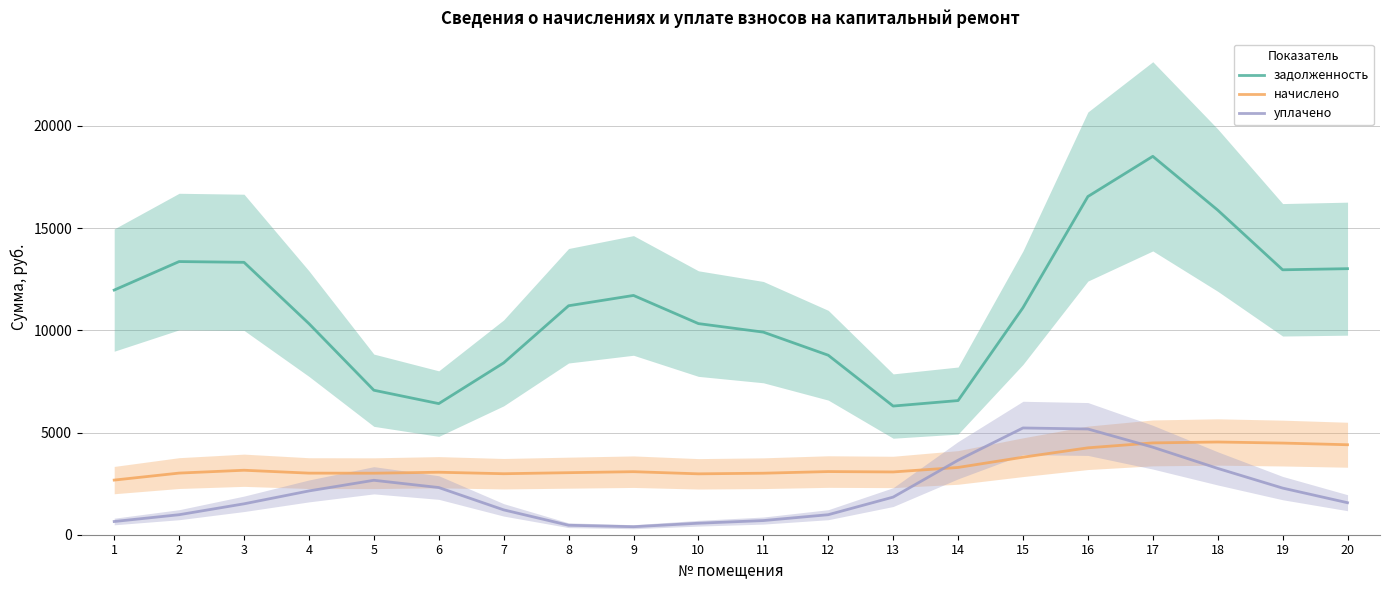

Reading right to left, transcribe all the data shown in this chart.

задолженность: 20=13017.7	19=12962.9	18=15882.9	17=18514.7	16=16548.3	15=11110.2	14=6564.6	13=6295.7	12=8782.7	11=9913.0	10=10330.5	9=11708.3	8=11203.7	7=8408.5	6=6415.4	5=7070.0	4=10329.0	3=13328.9	2=13365.7	1=11971.3
начислено: 20=4402.6	19=4484.7	18=4536.9	17=4493.3	16=4251.7	15=3793.0	14=3291.4	13=3071.5	12=3090.2	11=3009.9	10=2979.4	9=3084.4	8=3035.8	7=2984.9	6=3057.5	5=3010.1	4=3013.7	3=3154.8	2=3015.9	1=2673.2
уплачено: 20=1566.0	19=2281.6	18=3245.1	17=4282.8	16=5173.2	15=5223.5	14=3645.4	13=1840.8	12=979.5	11=692.6	10=562.6	9=391.8	8=463.4	7=1215.8	6=2308.5	5=2664.1	4=2142.7	3=1512.2	2=979.0	1=646.5